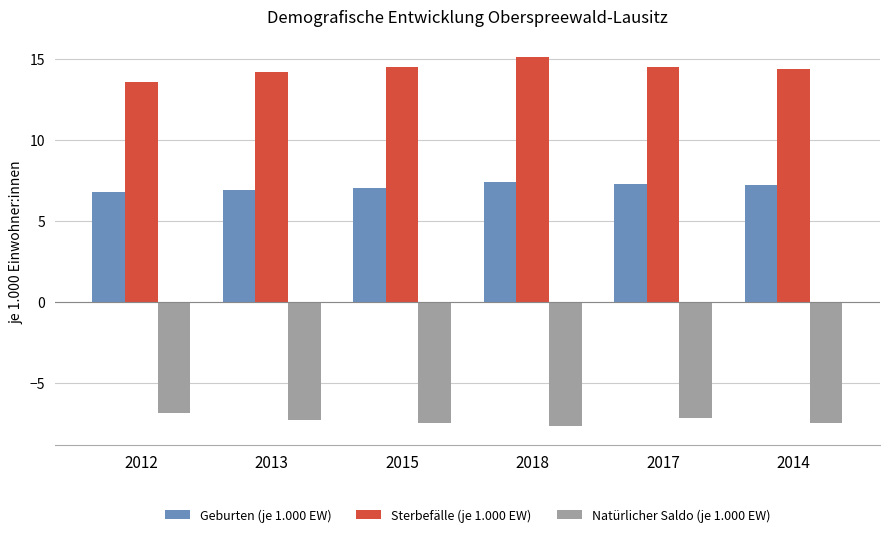

Is it true that Geburten (je 1.000 EW) equals 11.1 at 2017?

False